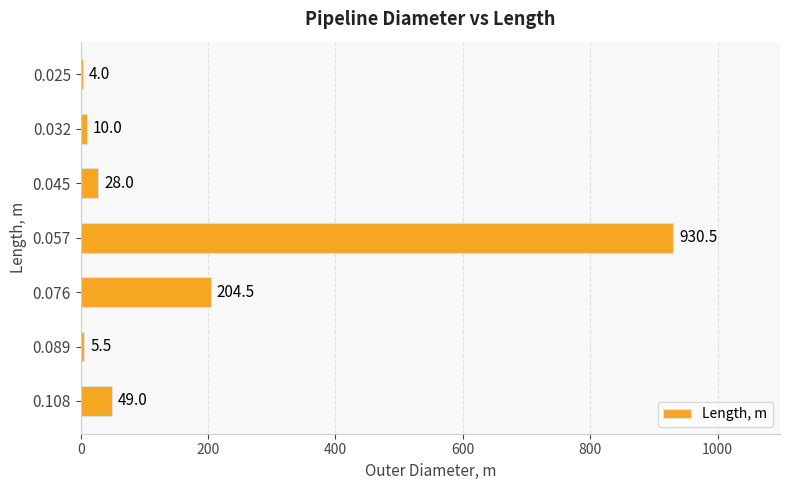

Reading top to bottom, list all the values displayed in this chart.

0.025=4.0	0.032=10.0	0.045=28.0	0.057=930.5	0.076=204.5	0.089=5.5	0.108=49.0